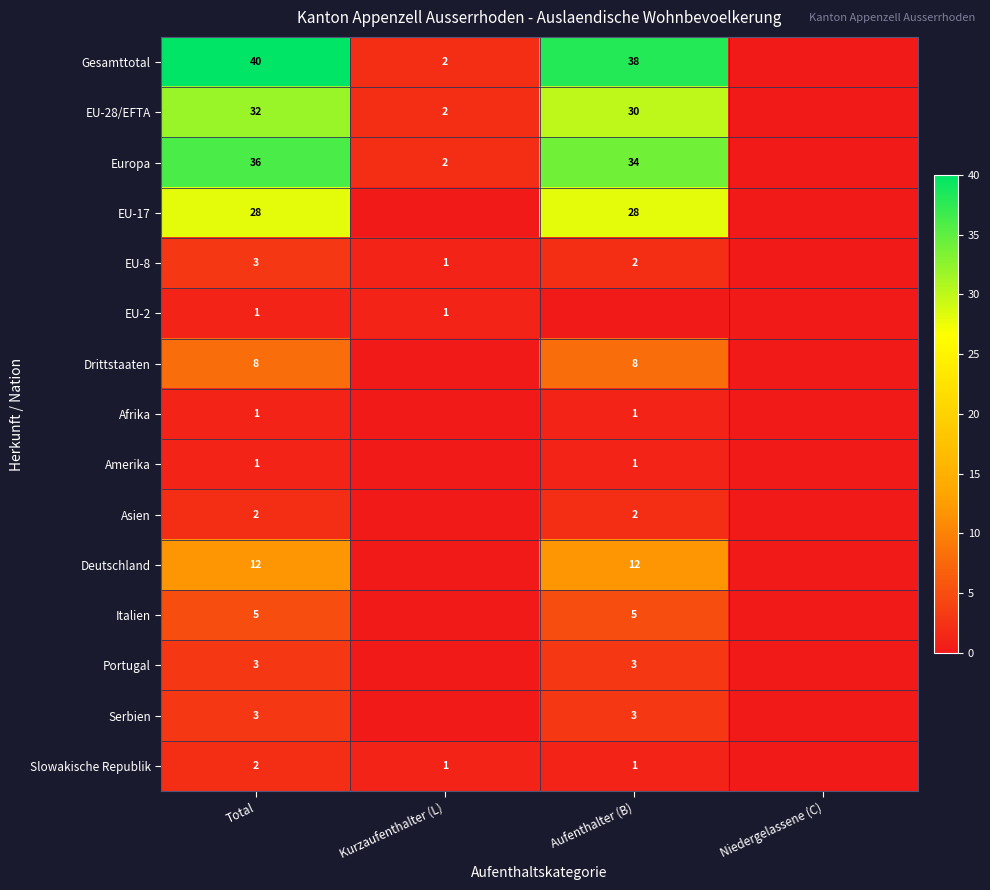

What is the difference between the highest and lowest values at Total?

39